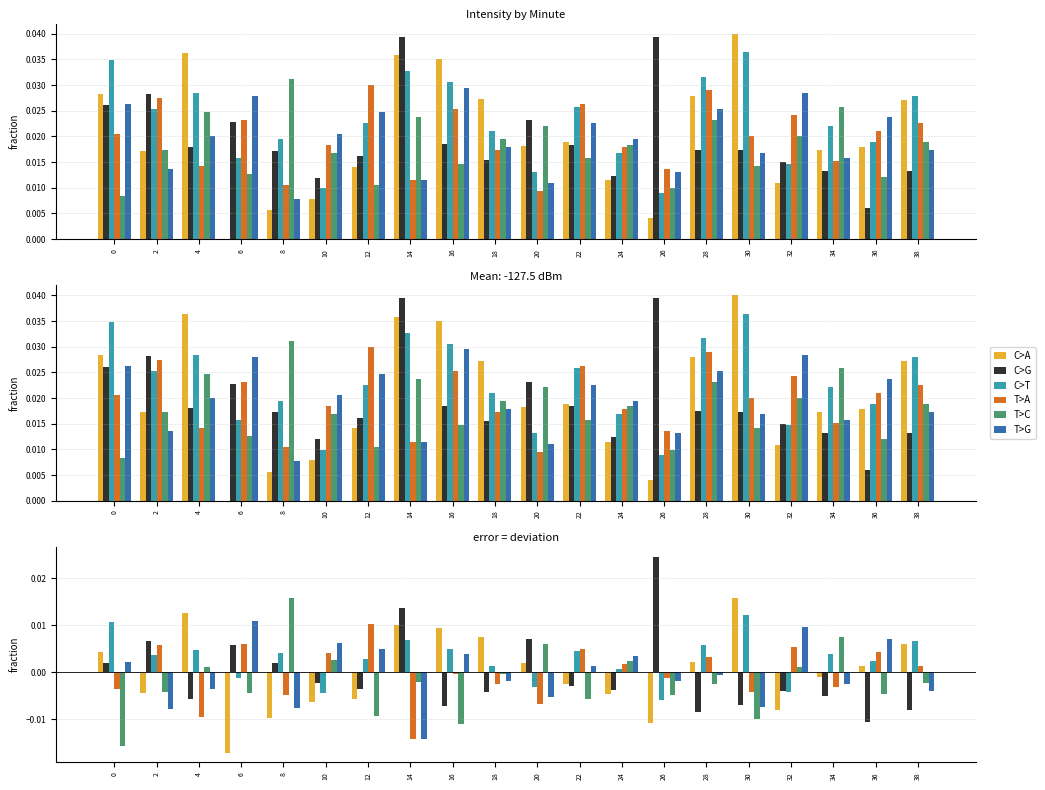

At which label does T>A reach its minimum?

14